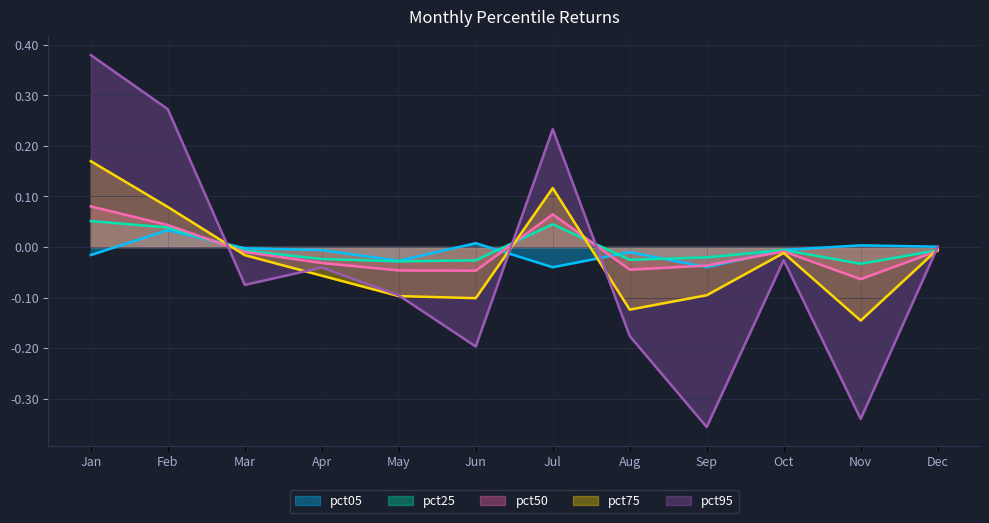

What is the smallest value displayed?

-0.4